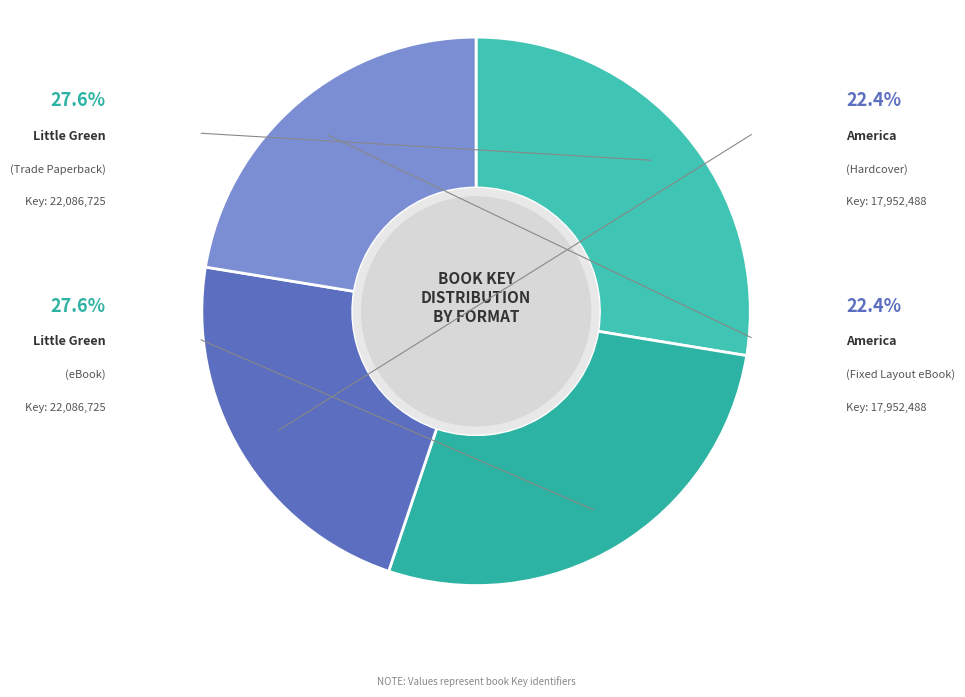

Is there any slice that represents more than half of the pie?

No